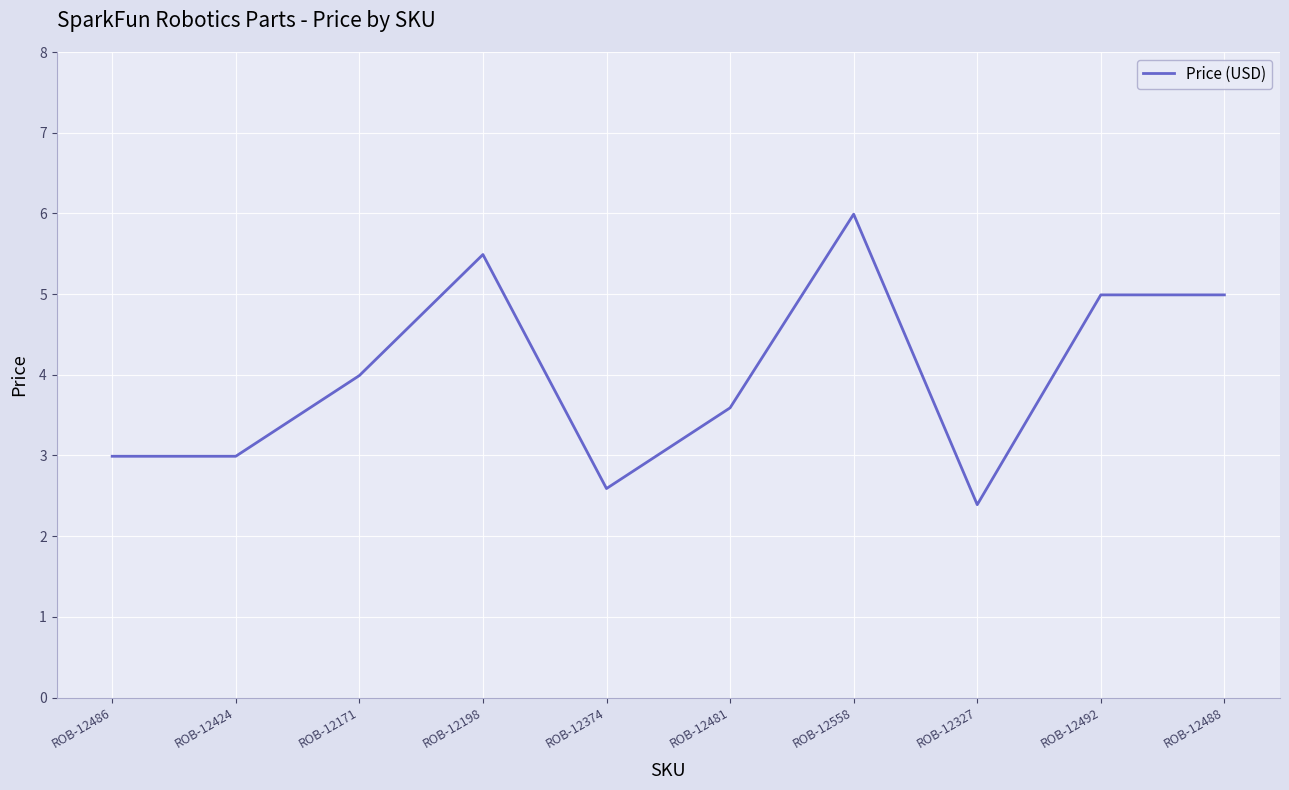

What is the sum of all values?

40.0